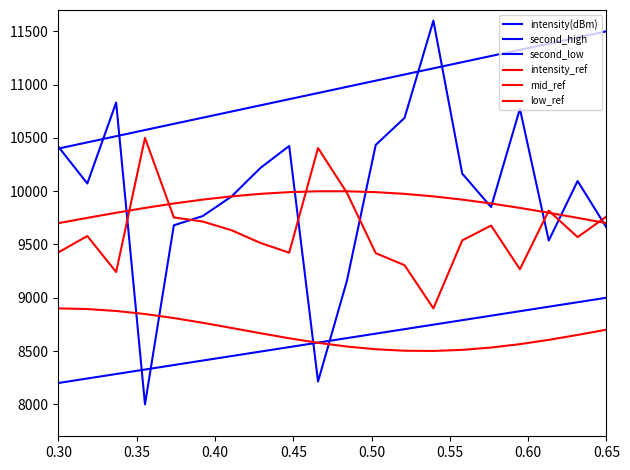

Does the chart have visible grid lines?

No